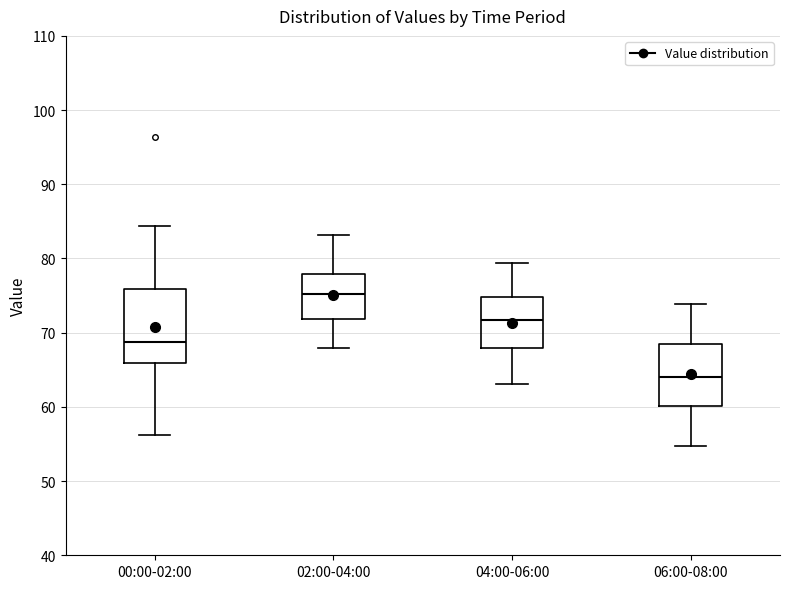

Which box is the tallest, from its lower edge to its upper edge?

00:00-02:00